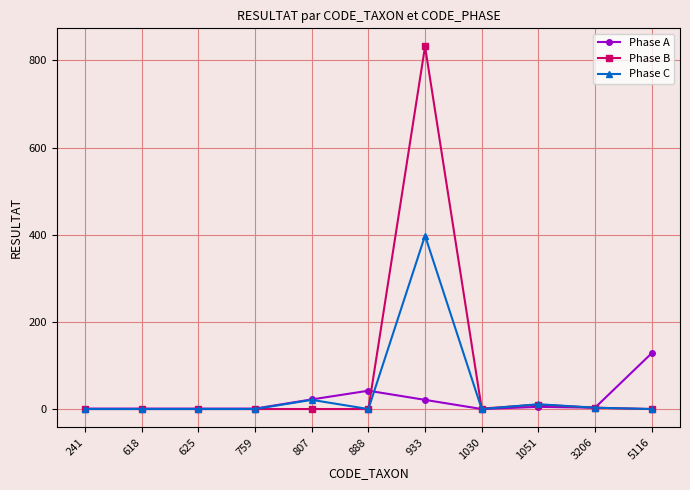

True or false: Phase C has a value of 251 at 241.

False